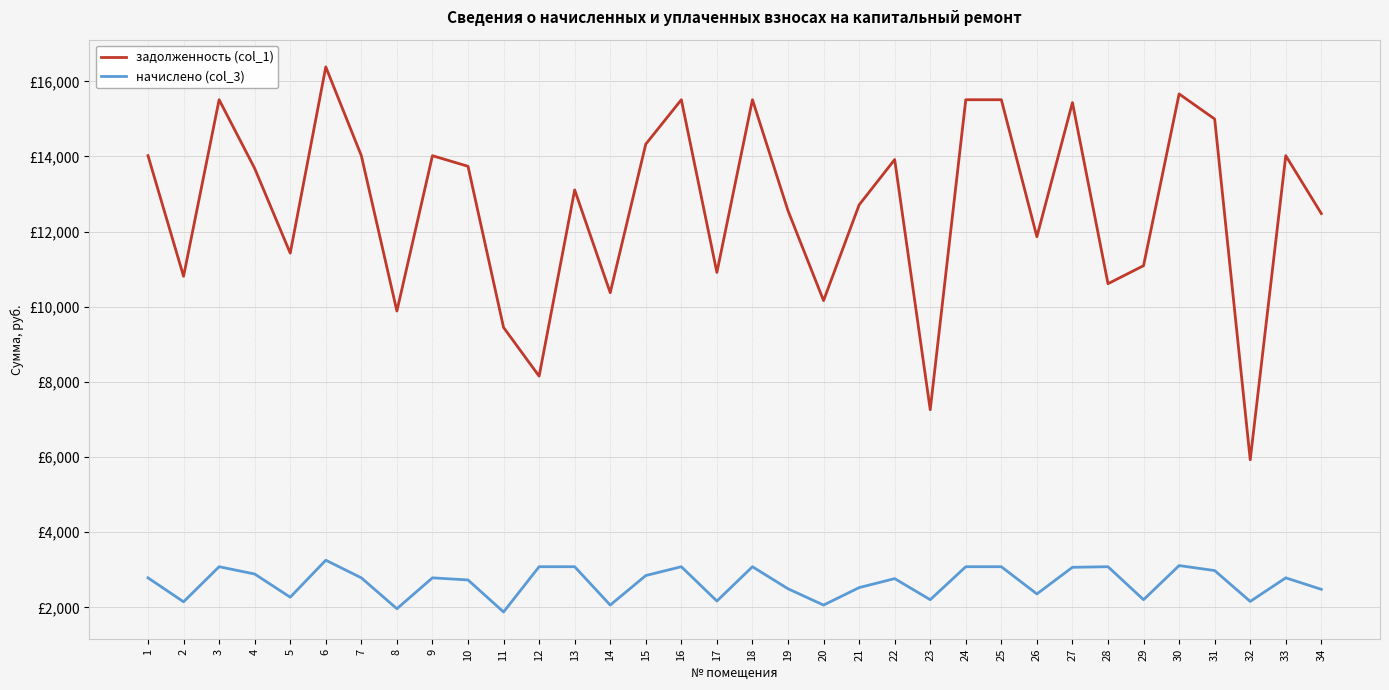

What are all the series names shown in the legend?

задолженность (col_1), начислено (col_3)